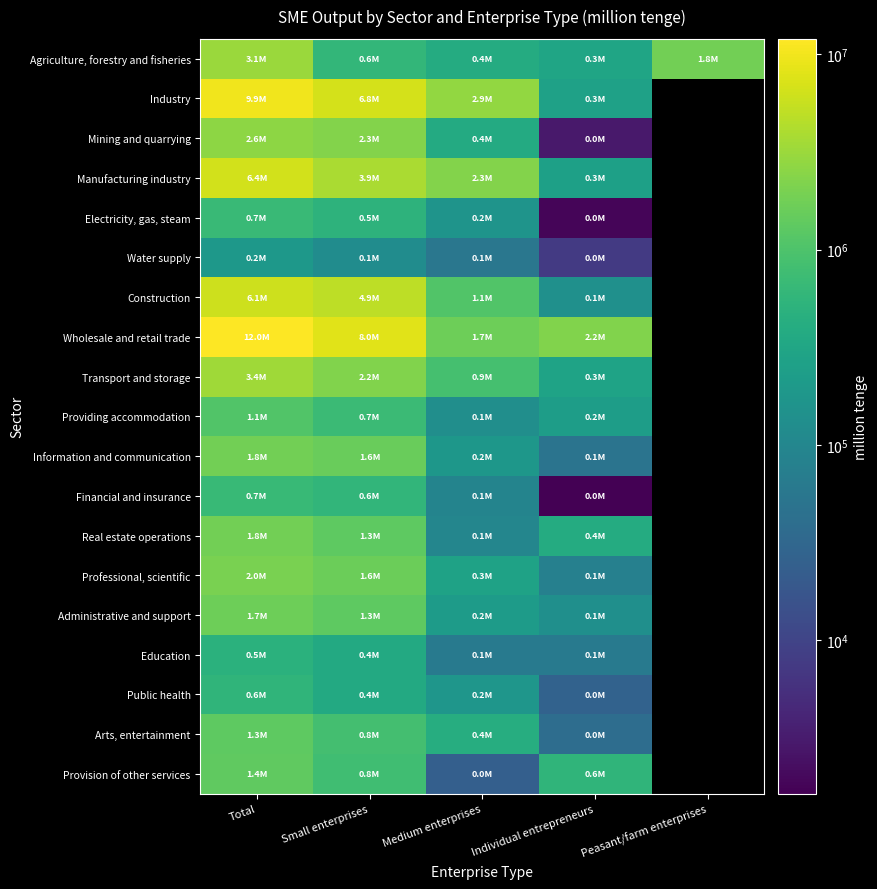

List the series in order of their peak value, highest first.

Wholesale and retail trade, Industry, Manufacturing industry, Construction, Transport and storage, Agriculture, forestry and fisheries, Mining and quarrying, Professional, scientific, Information and communication, Real estate operations, Administrative and support, Provision of other services, Arts, entertainment, Providing accommodation, Electricity, gas, steam, Financial and insurance, Public health, Education, Water supply